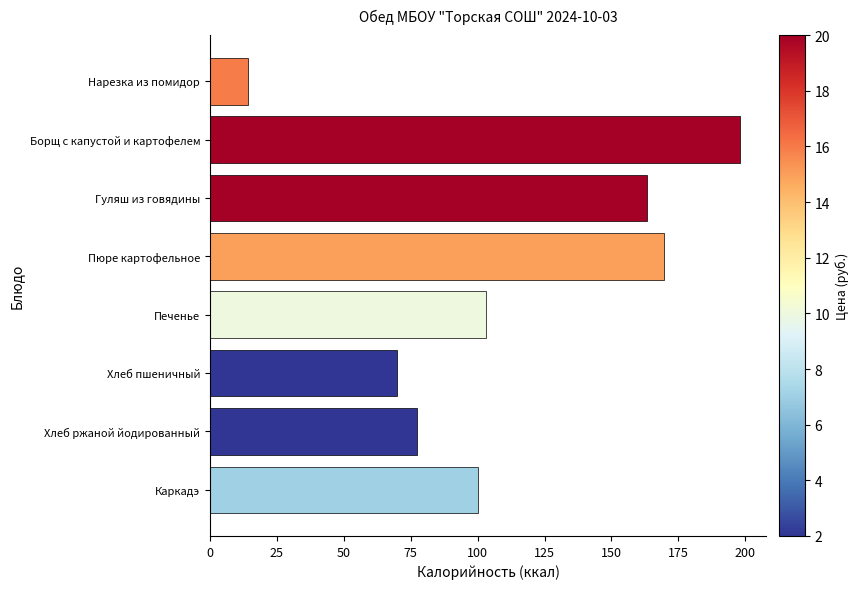

What is the label of the 1st bar from the top?

Нарезка из помидор